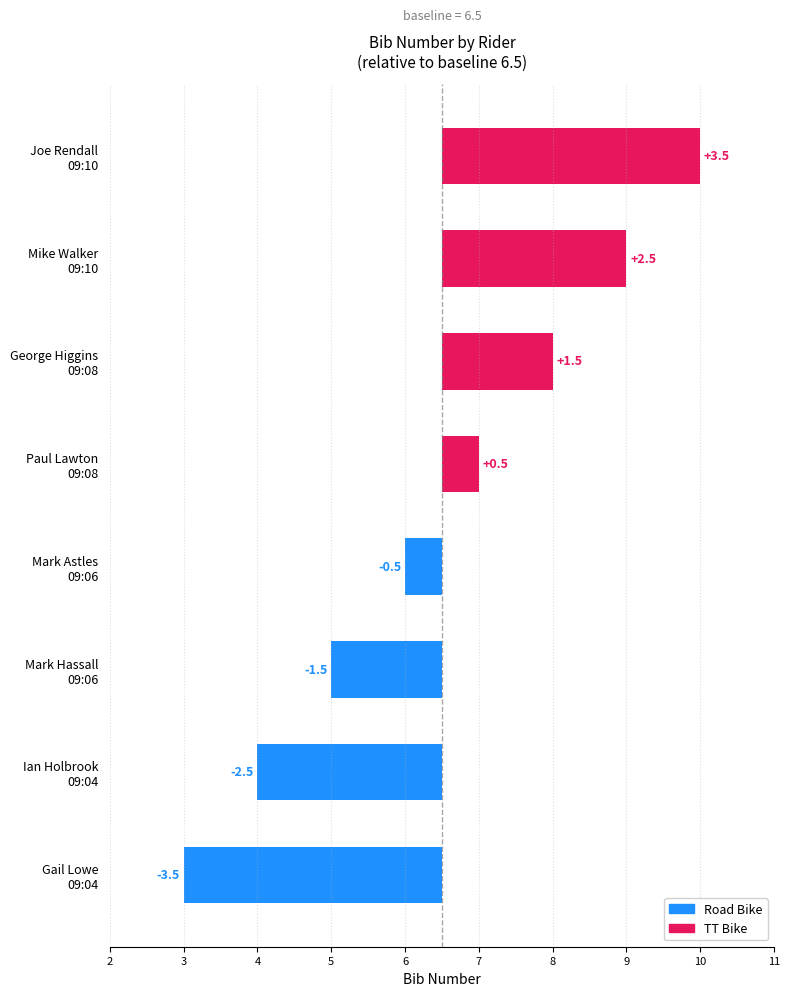

The chart shows a value of -0.9 at Gail Lowe
09:04. True or false?

False